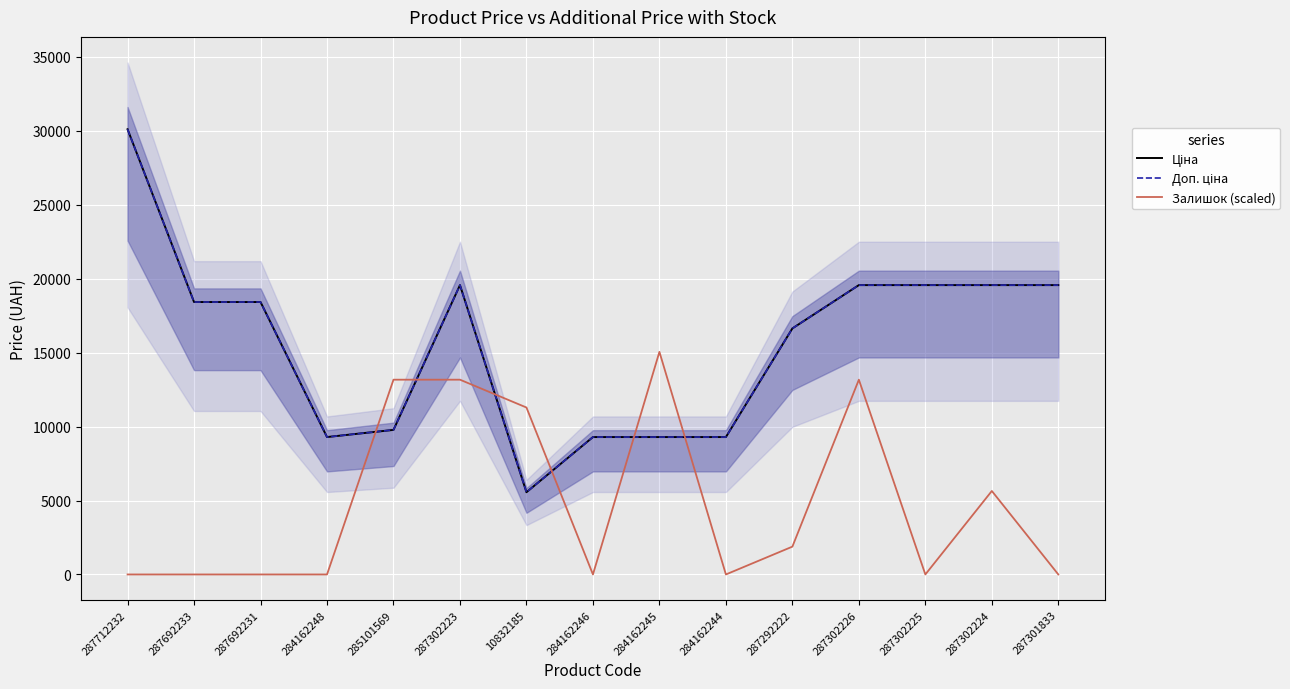

At which category is the sum across all series the highest?

287712232